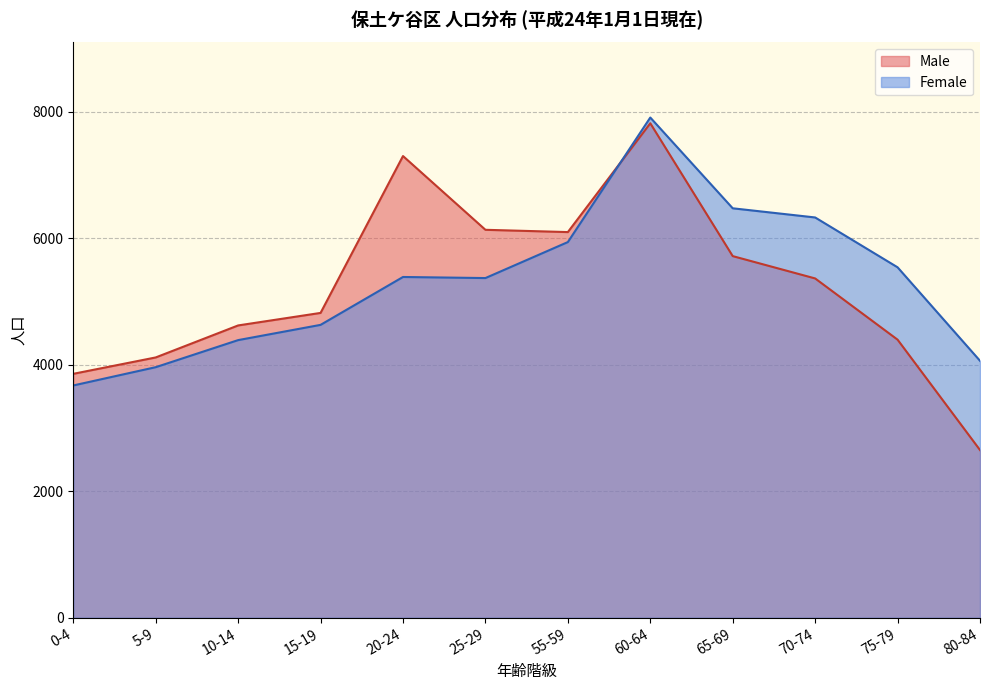

Which category has the highest value in the Female series?

60-64